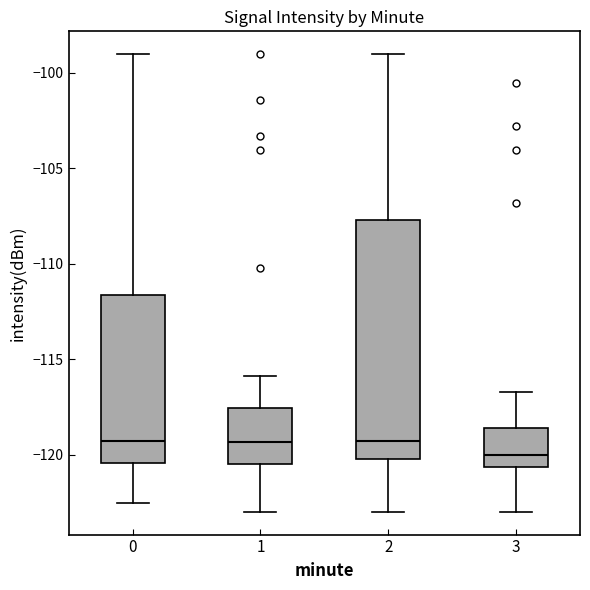

Reading left to right, read every box against the y-axis: the position of its median line, the range the box covers, and the ends of its whiskers. The values are not printed on the chart, so give them approximately, as read against the axis.

0: median -119.5, box -120.5 to -111.5, whiskers -122.5 to -99.0
1: median -119.5, box -120.5 to -117.5, whiskers -123.0 to -116.0
2: median -119.5, box -120.0 to -107.5, whiskers -123.0 to -99.0
3: median -120.0, box -120.5 to -118.5, whiskers -123.0 to -116.5